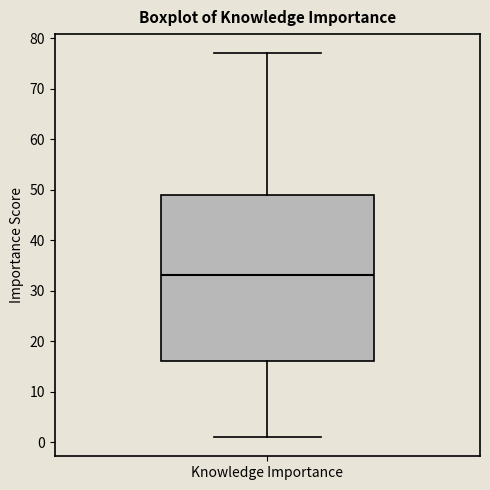

Where does the median line of the box for Knowledge Importance sit on the y-axis? The values are not printed on the chart, so give them approximately, as read against the axis.

33